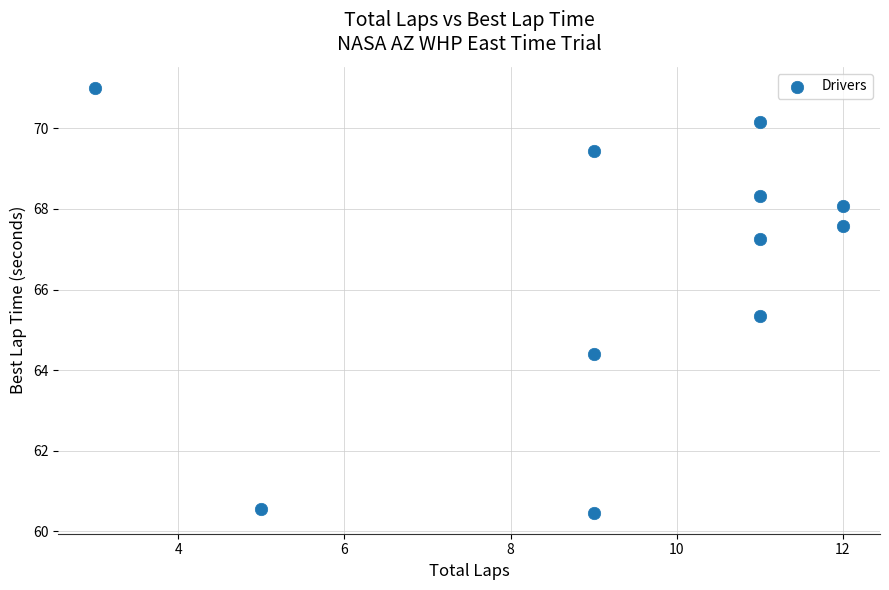

What is the range of Y values (max minus min)?

10.5